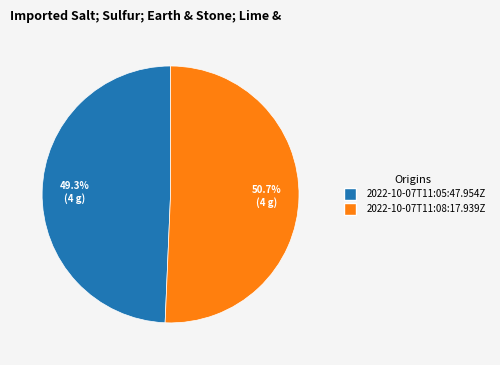

What is the smallest slice in the pie chart?

2022-10-07T11:05:47.954Z